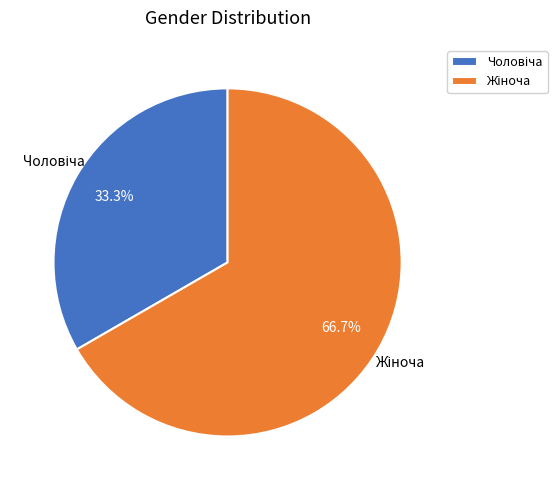

Does any single category account for the majority?

Yes